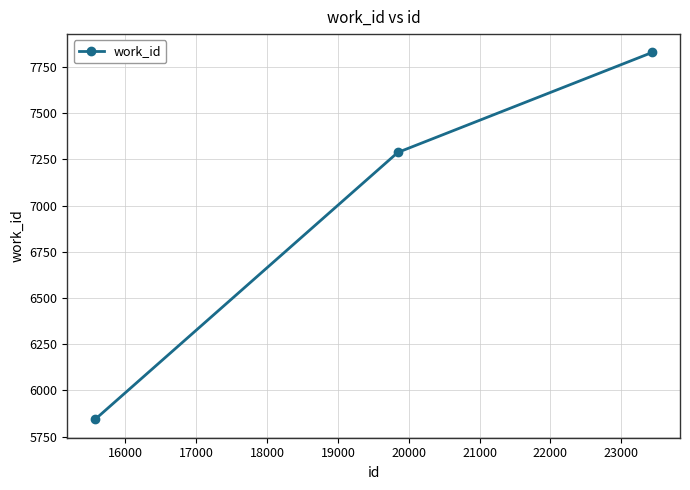

What is the value of the 2nd point from the left?

7287